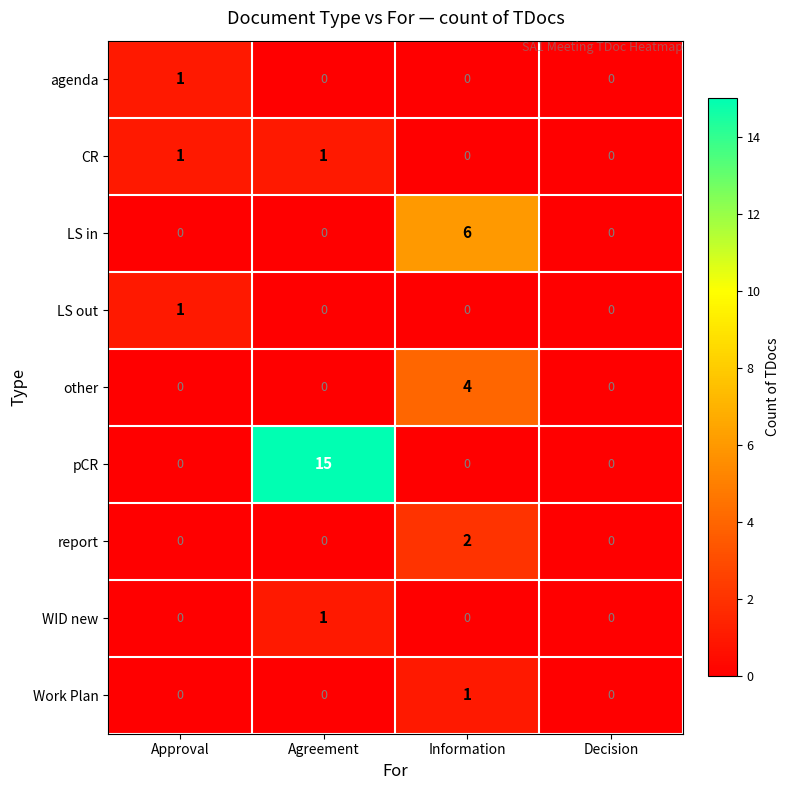

Which series has the largest total across all categories?

pCR